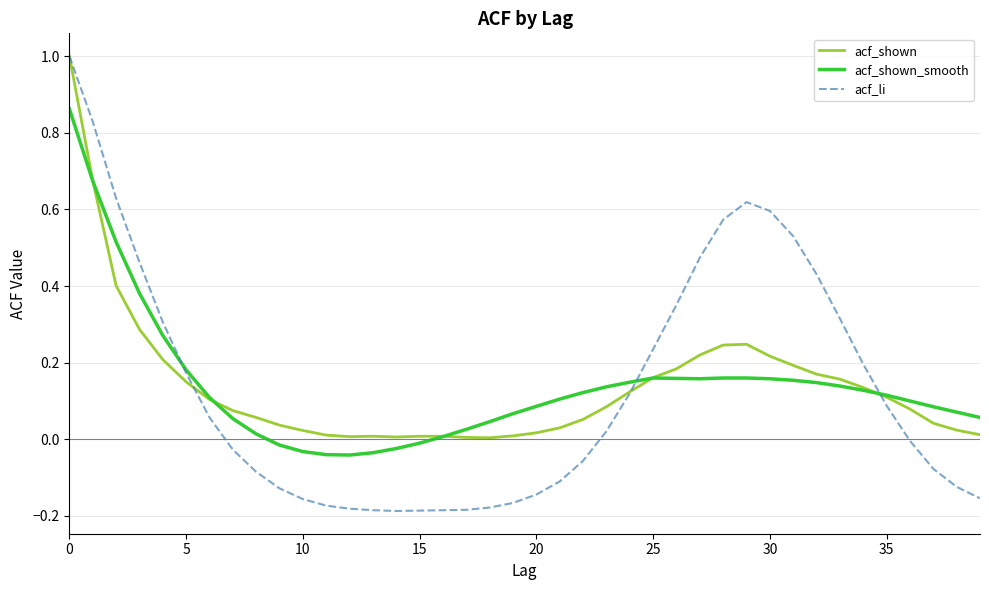

What is the greatest value displayed?

1.0